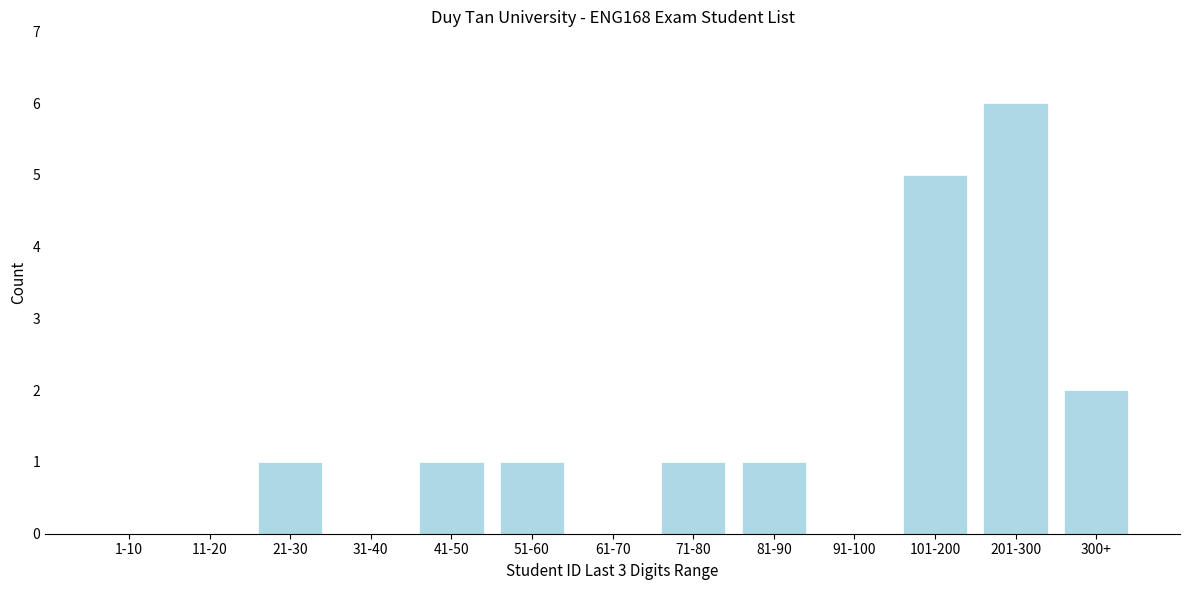

Reading left to right, transcribe all the data shown in this chart.

1-10=0	11-20=0	21-30=1	31-40=0	41-50=1	51-60=1	61-70=0	71-80=1	81-90=1	91-100=0	101-200=5	201-300=6	300+=2